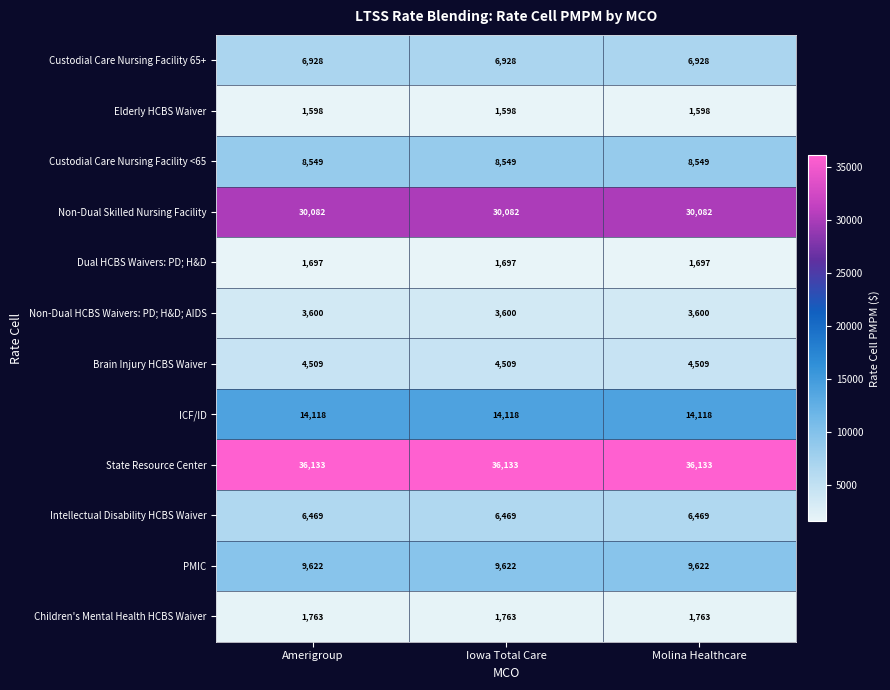

Count the number of categories in the chart.

3